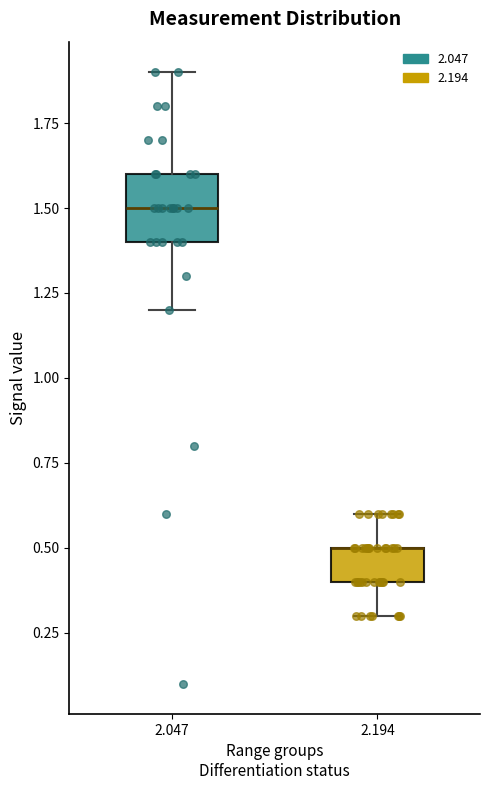

Where does the lower whisker of the box at x = 2.194 end on the y-axis? The values are not printed on the chart, so give them approximately, as read against the axis.

0.3